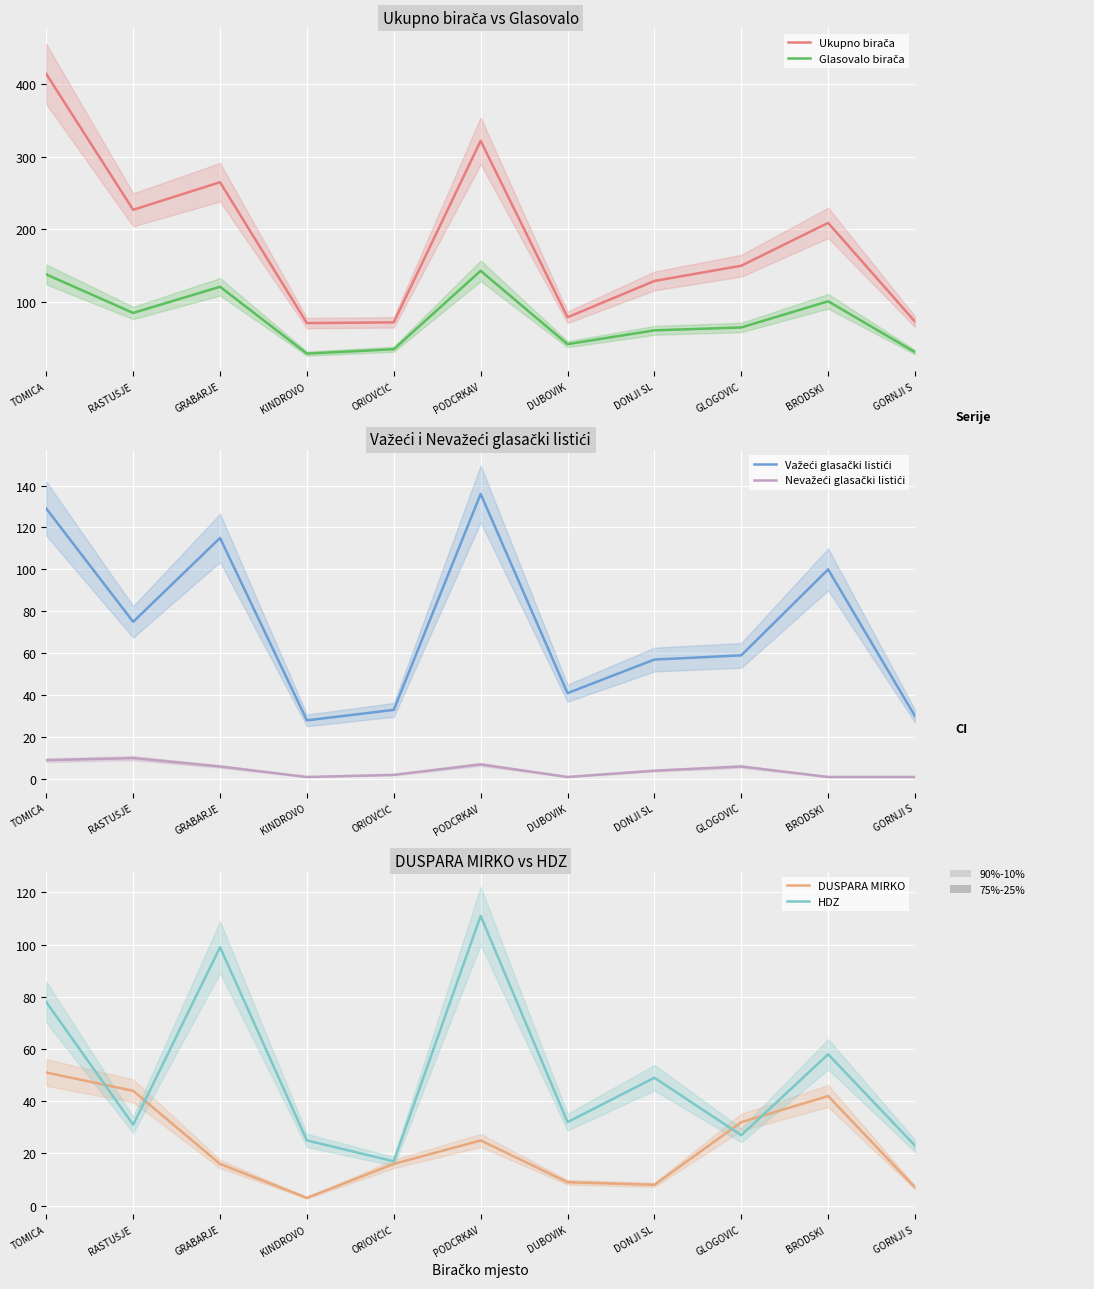

Reading left to right, extract all data points from this chart.

Ukupno birača: 414	227	265	71	72	322	79	129	150	209	73
Glasovalo birača: 138	85	121	29	35	143	42	61	65	101	31
Važeći glasački listići: 129	75	115	28	33	136	41	57	59	100	30
Nevažeći glasački listići: 9	10	6	1	2	7	1	4	6	1	1
DUSPARA MIRKO: 51	44	16	3	16	25	9	8	32	42	7
HDZ: 78	31	99	25	17	111	32	49	27	58	23